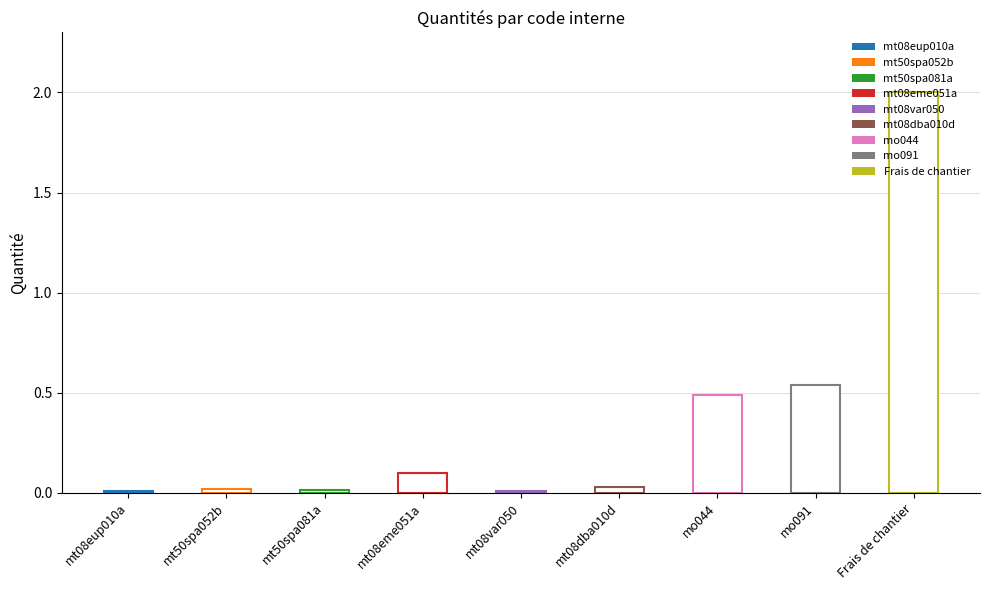

Reading left to right, list all the values displayed in this chart.

0.0	0.0	0.0	0.1	0.0	0.0	0.5	0.5	2.0